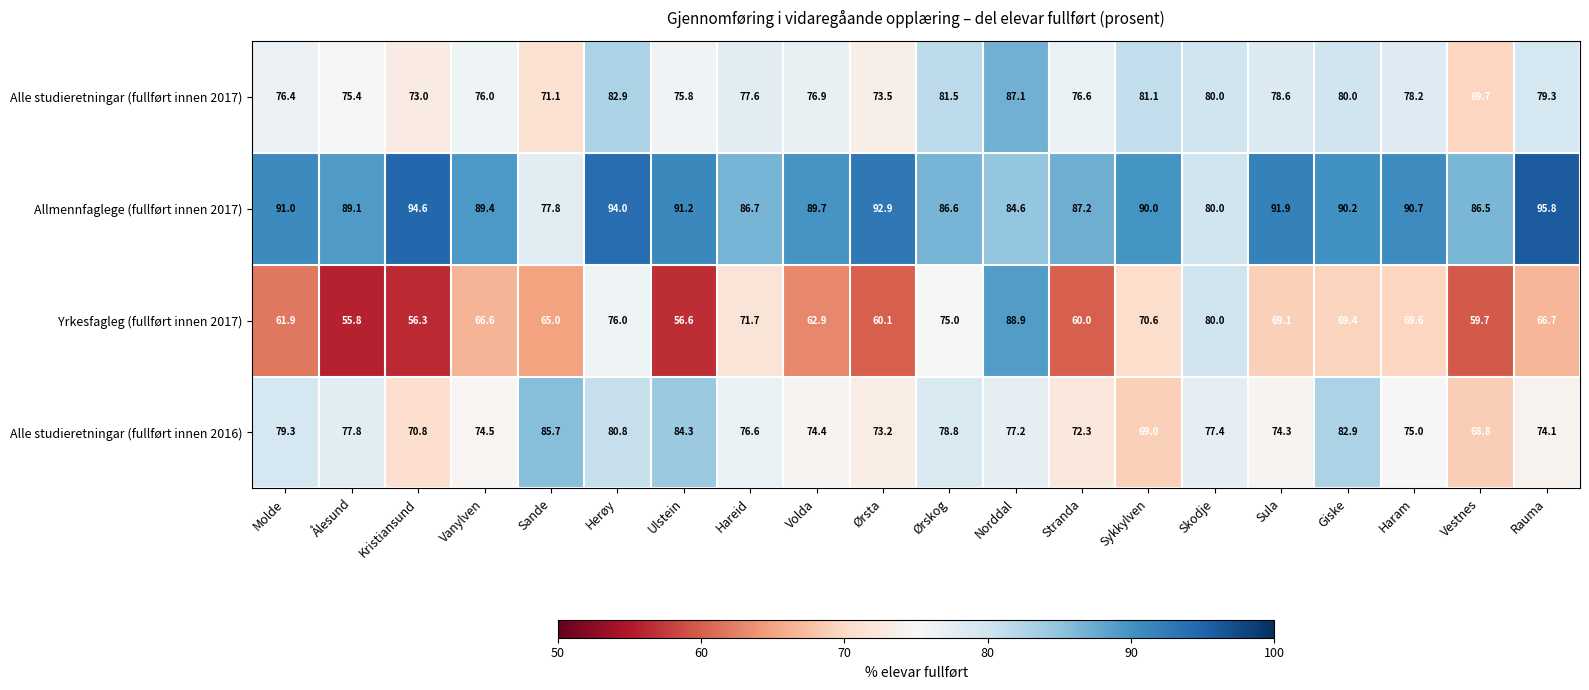

List the series in order of their peak value, highest first.

Allmennfaglege (fullført innen 2017), Yrkesfagleg (fullført innen 2017), Alle studieretningar (fullført innen 2017), Alle studieretningar (fullført innen 2016)